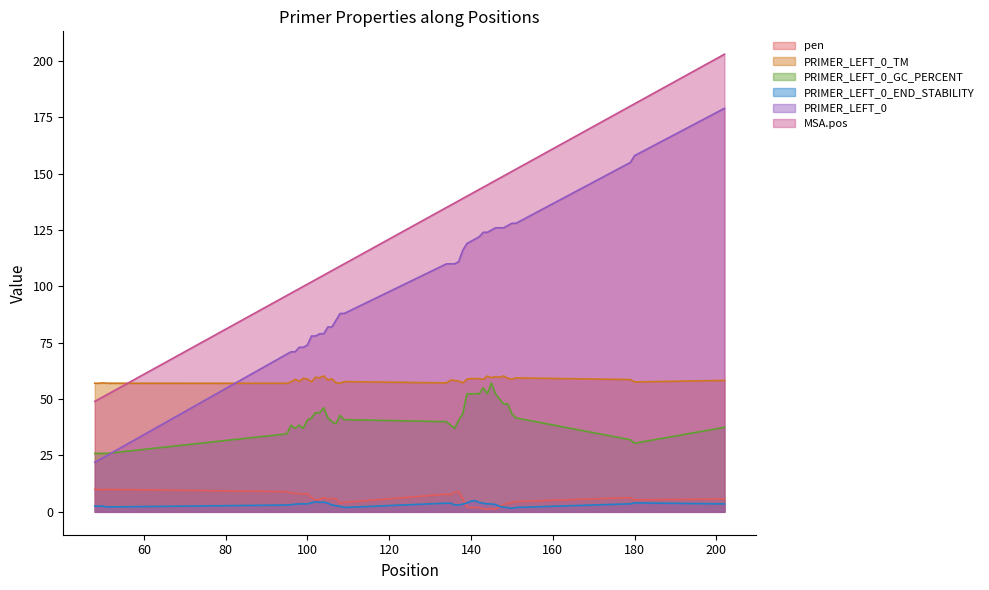

True or false: PRIMER_LEFT_0_END_STABILITY and MSA.pos intersect in this chart.

False